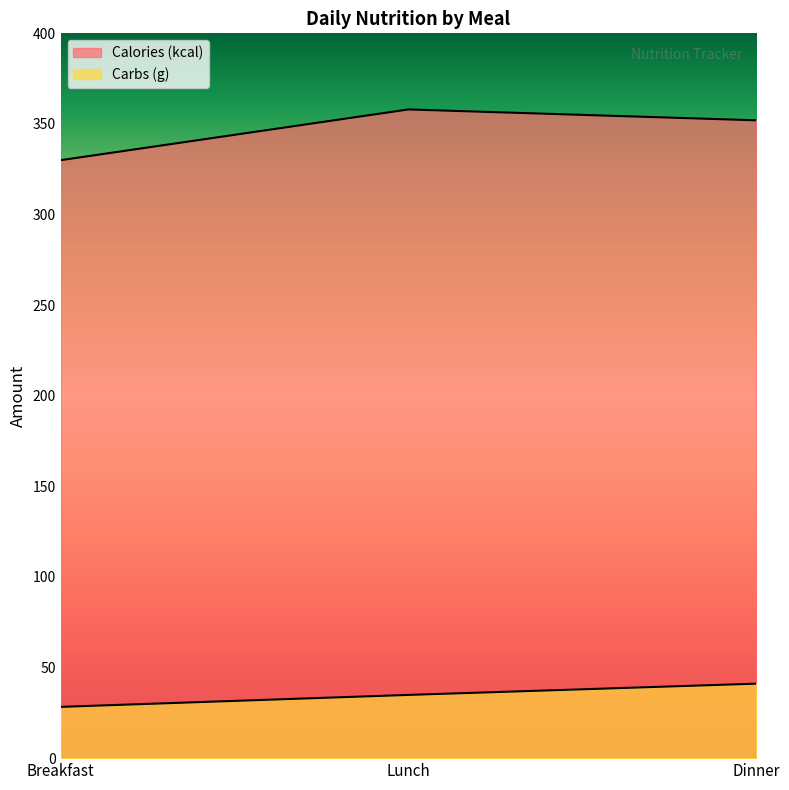

What is the maximum value shown in the chart?

358.0